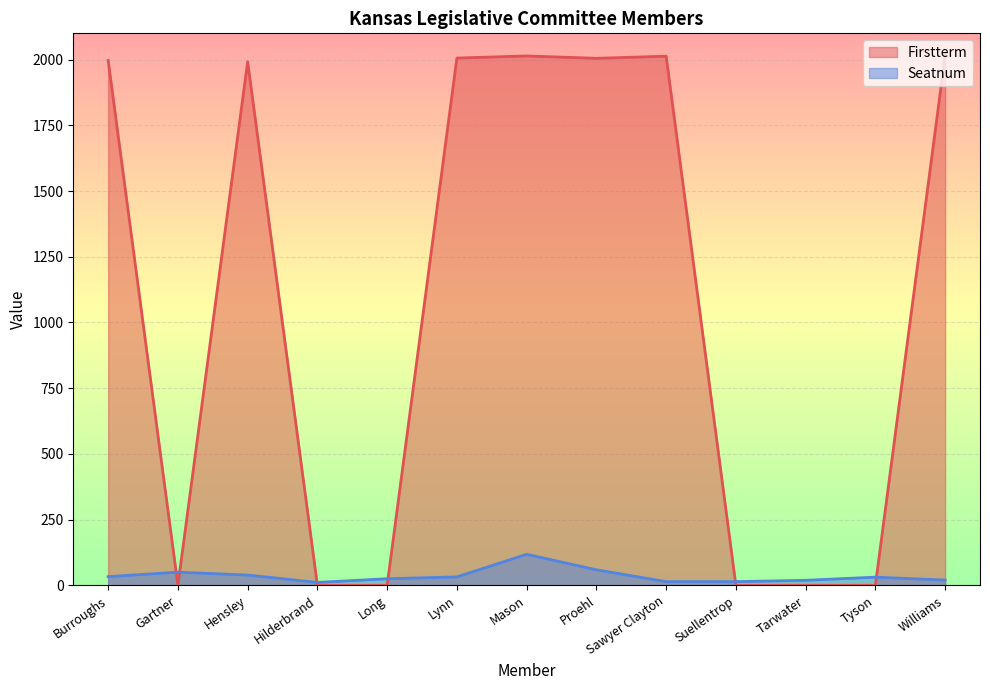

List the series in order of their overall mean, lowest first.

Seatnum, Firstterm